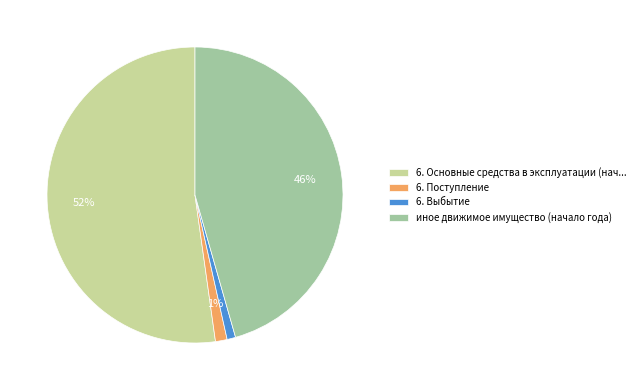

Is 6. Основные средства в эксплуатации (нач... the majority of the pie?

Yes